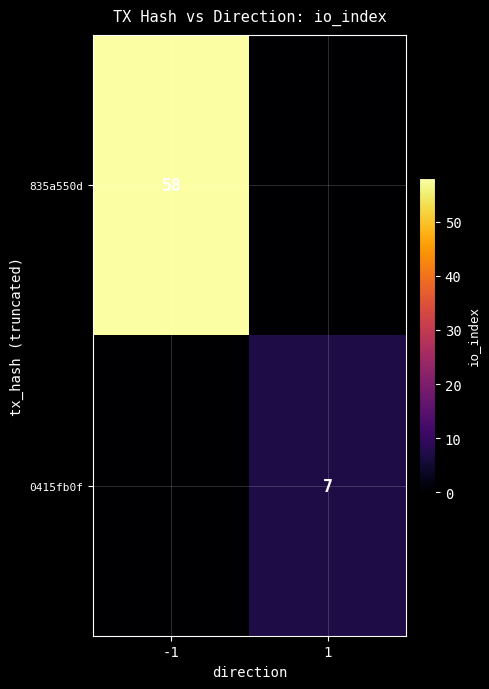

Is it true that 835a550d equals 58 at -1?

True